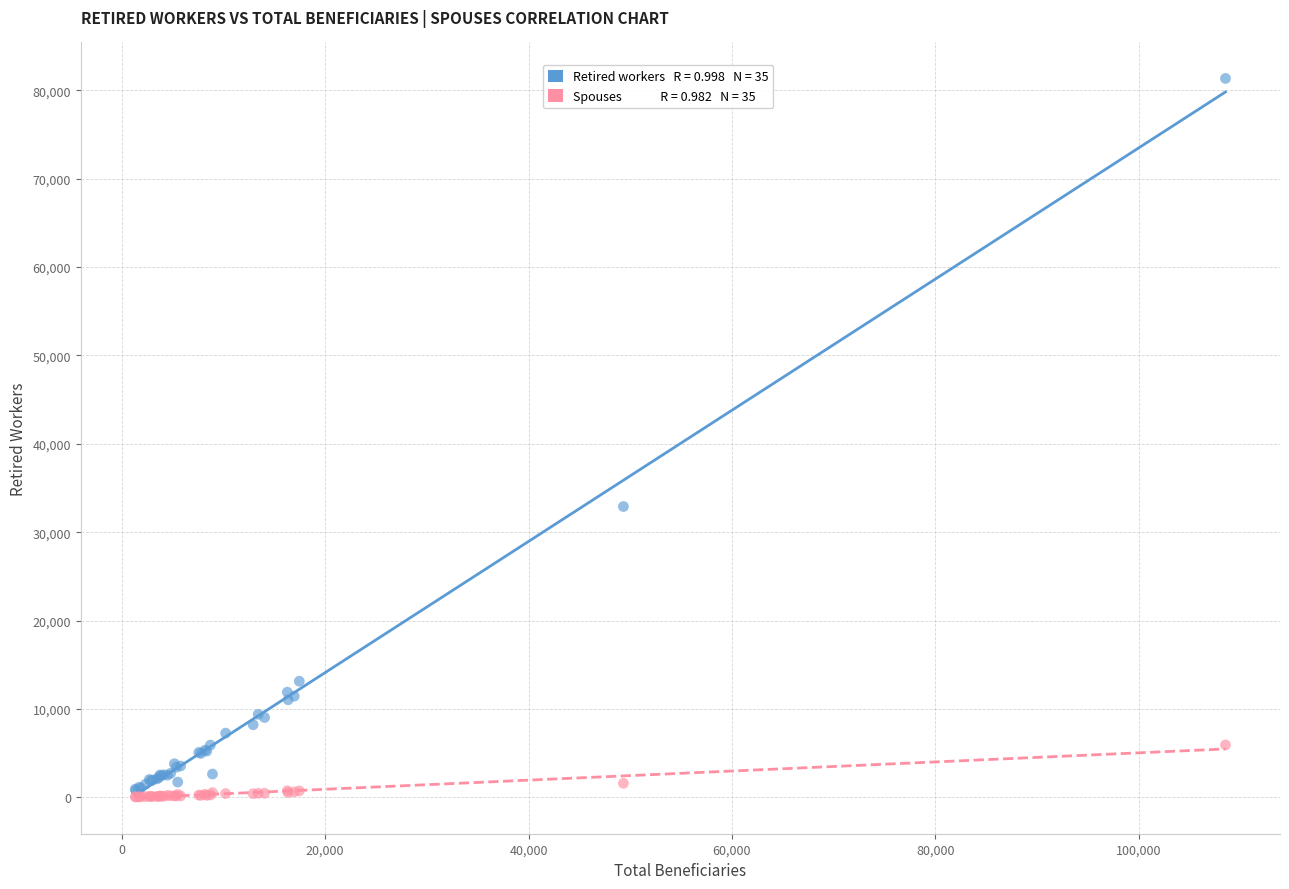

Across all series, what Y value is closest to 40687?

32900